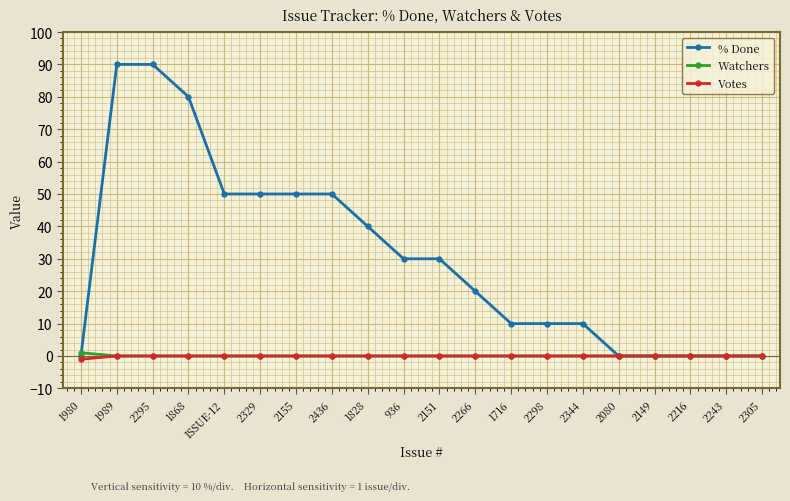

Which series has the largest range (max minus min)?

% Done